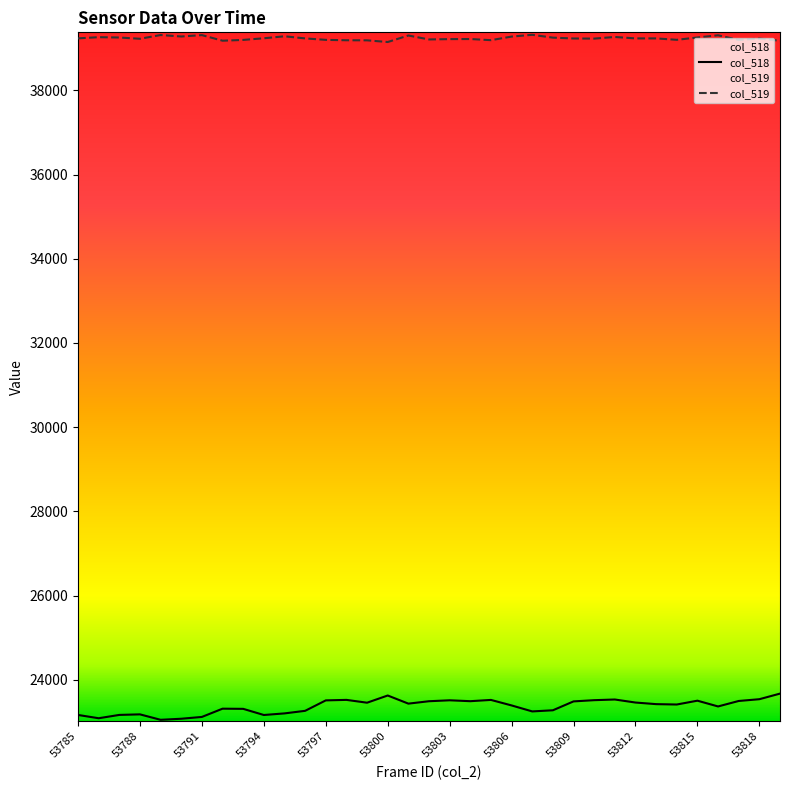

Between 53798 and 53811, which is larger?

53811